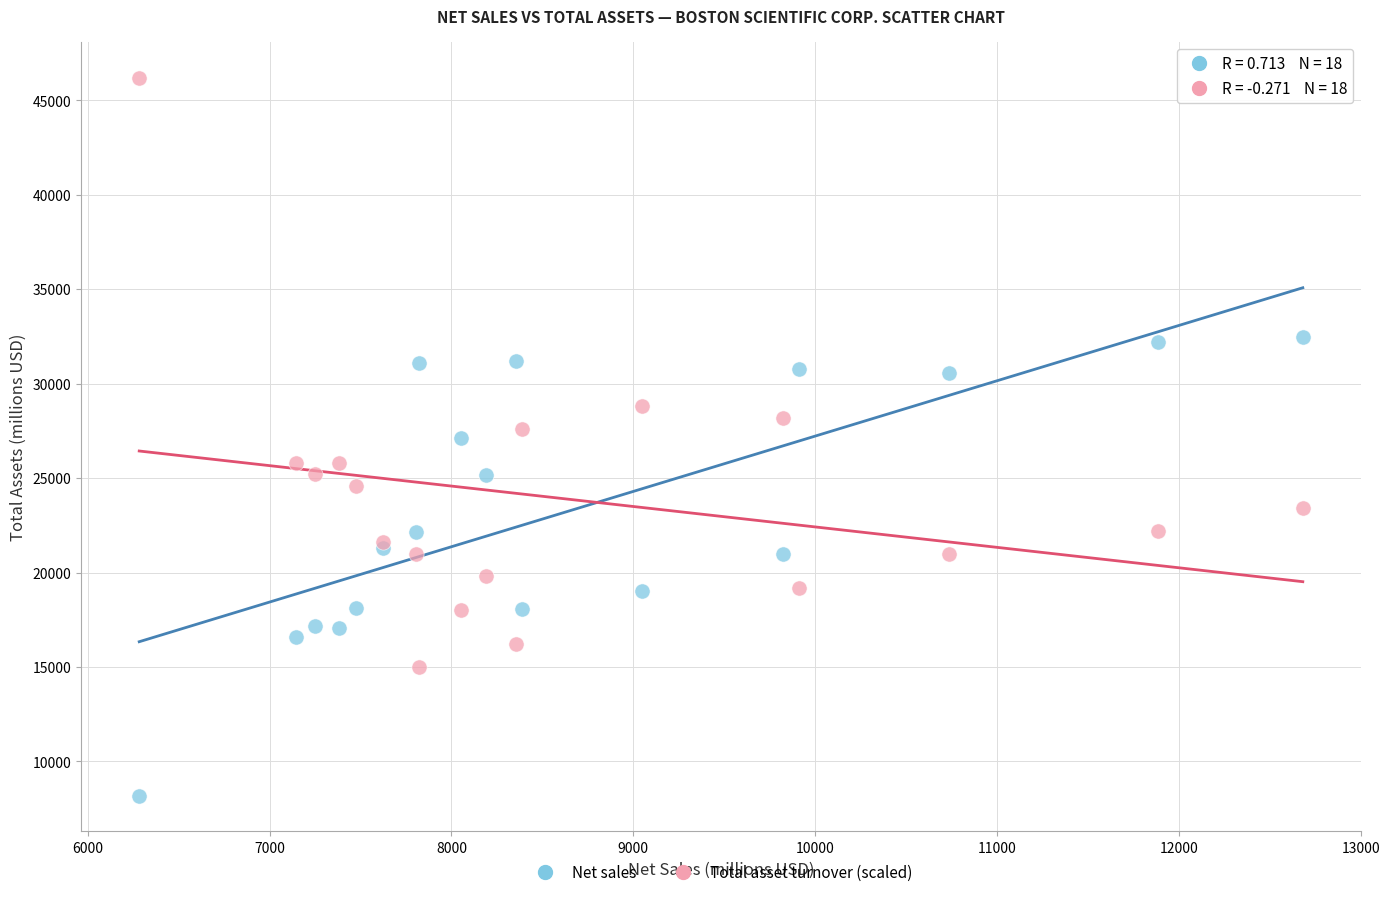

Which series contains the highest Y value?

Total asset turnover (scaled)